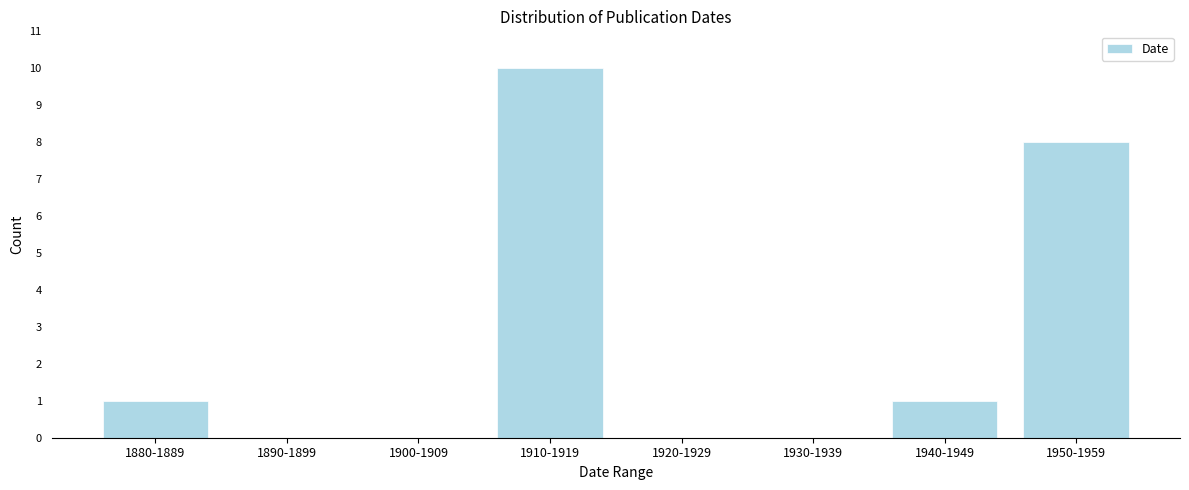

Reading left to right, transcribe all the data shown in this chart.

1880-1889=1	1890-1899=0	1900-1909=0	1910-1919=10	1920-1929=0	1930-1939=0	1940-1949=1	1950-1959=8